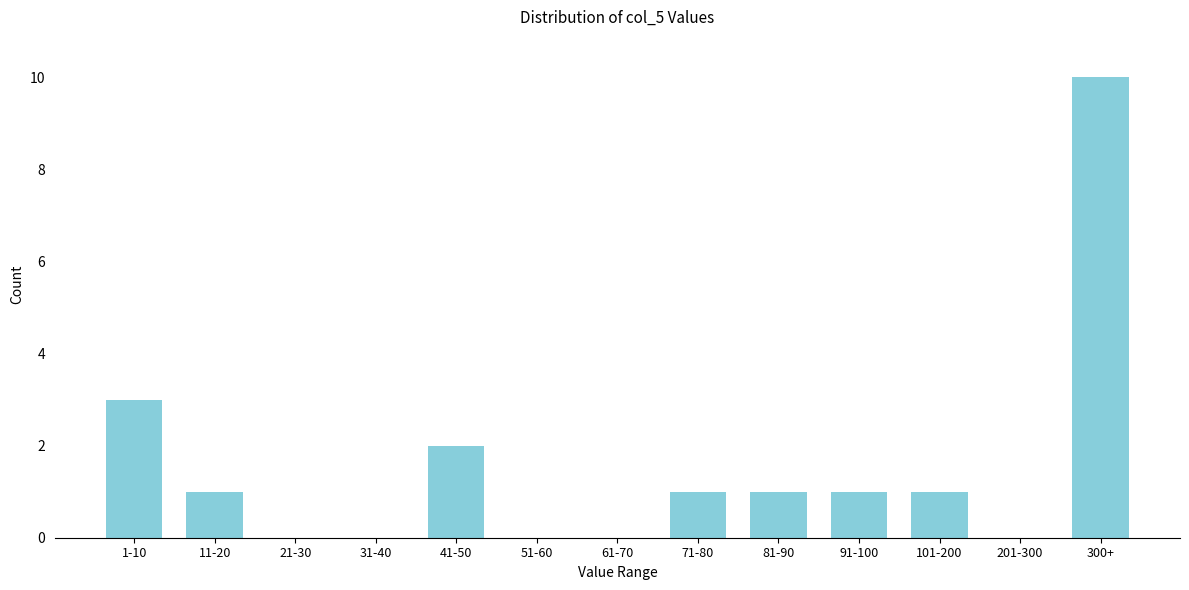

Reading left to right, transcribe all the data shown in this chart.

1-10=3	11-20=1	21-30=0	31-40=0	41-50=2	51-60=0	61-70=0	71-80=1	81-90=1	91-100=1	101-200=1	201-300=0	300+=10